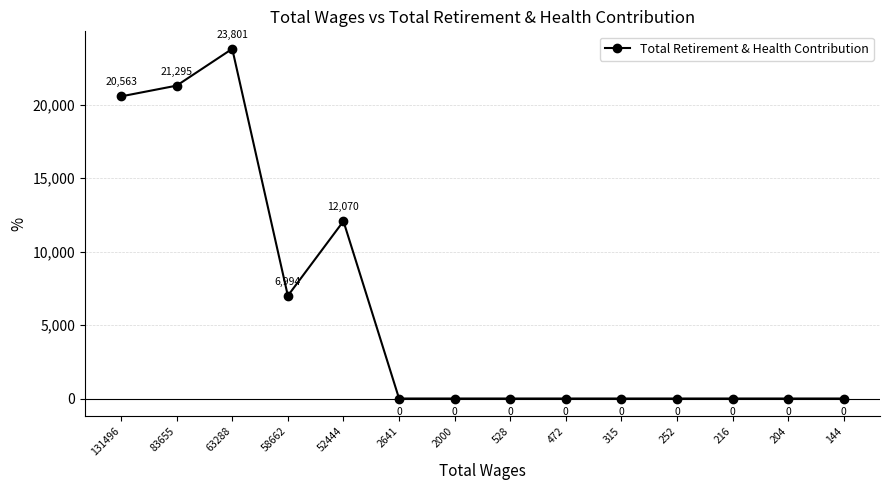

Where is the data nearest to the value 11900?

52444